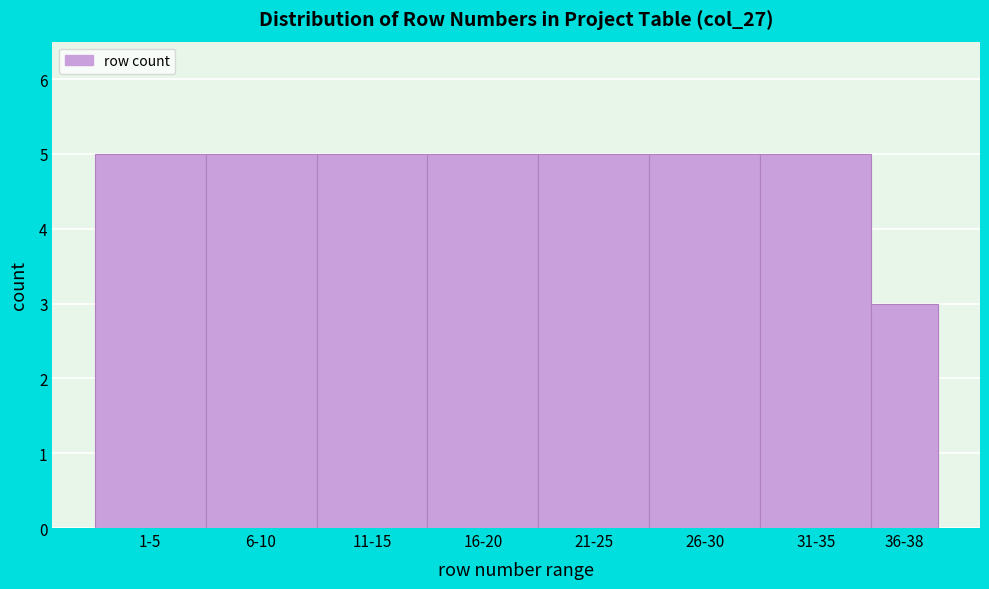

Reading left to right, transcribe all the data shown in this chart.

5	5	5	5	5	5	5	3